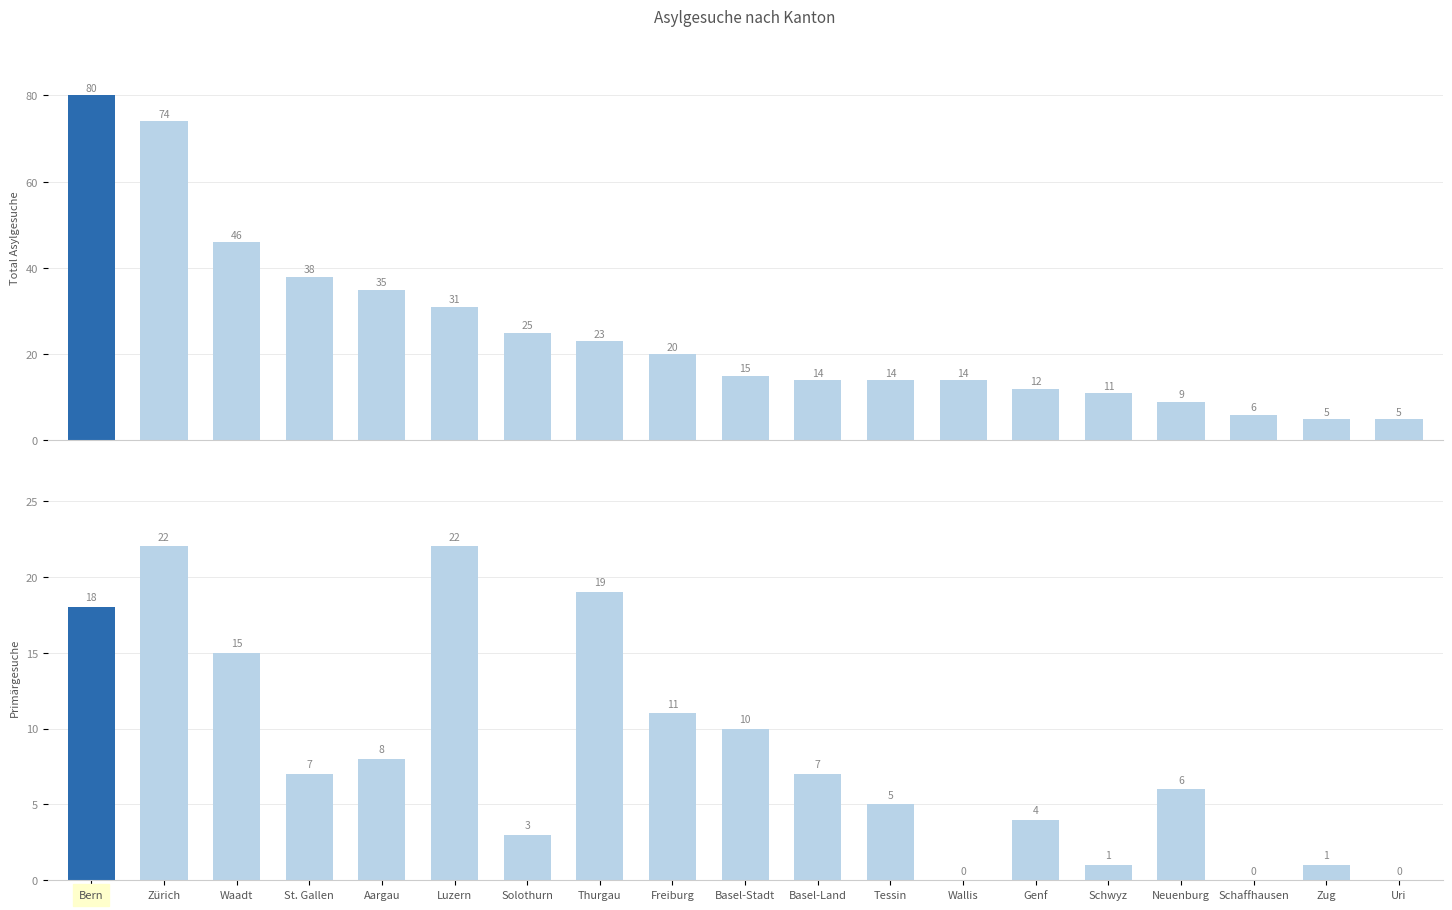

Which series has the largest range (max minus min)?

Total Asylgesuche